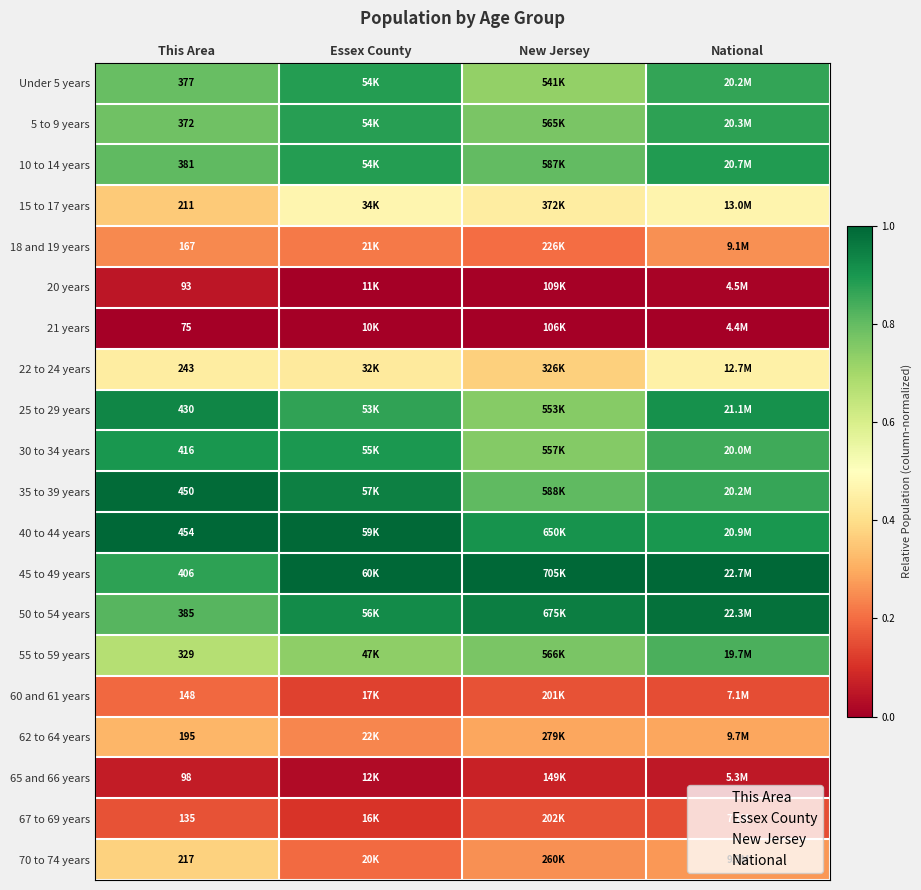

Count the number of categories in the chart.

4